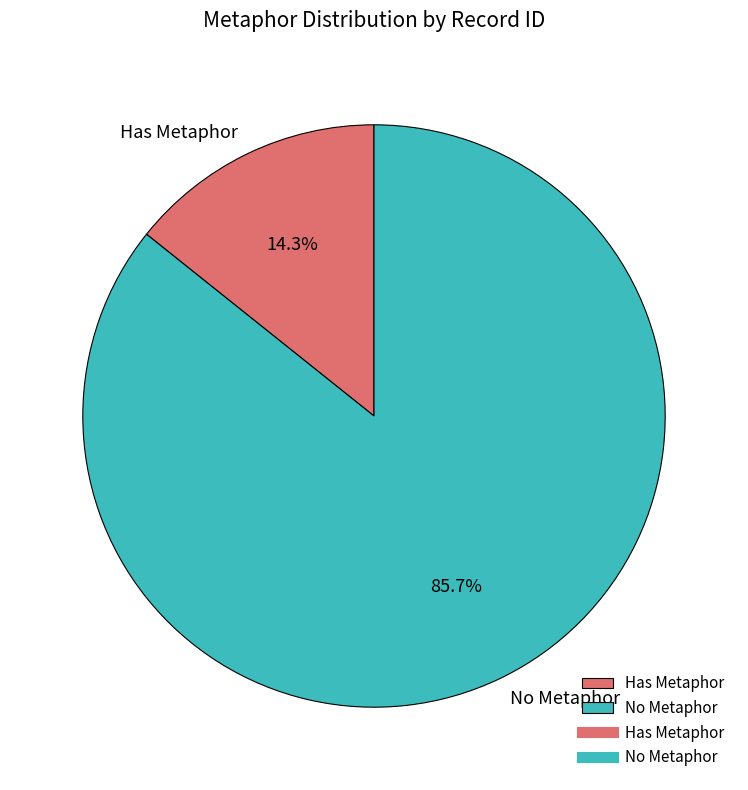

Rank the categories by value from lowest to highest.

Has Metaphor, No Metaphor